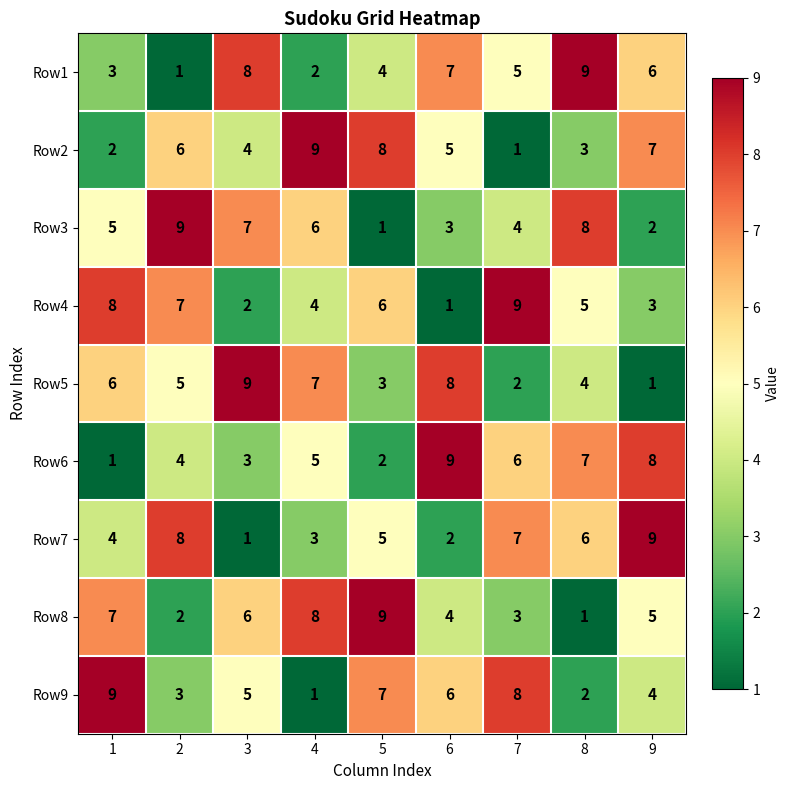

How many series are shown in this chart?

9